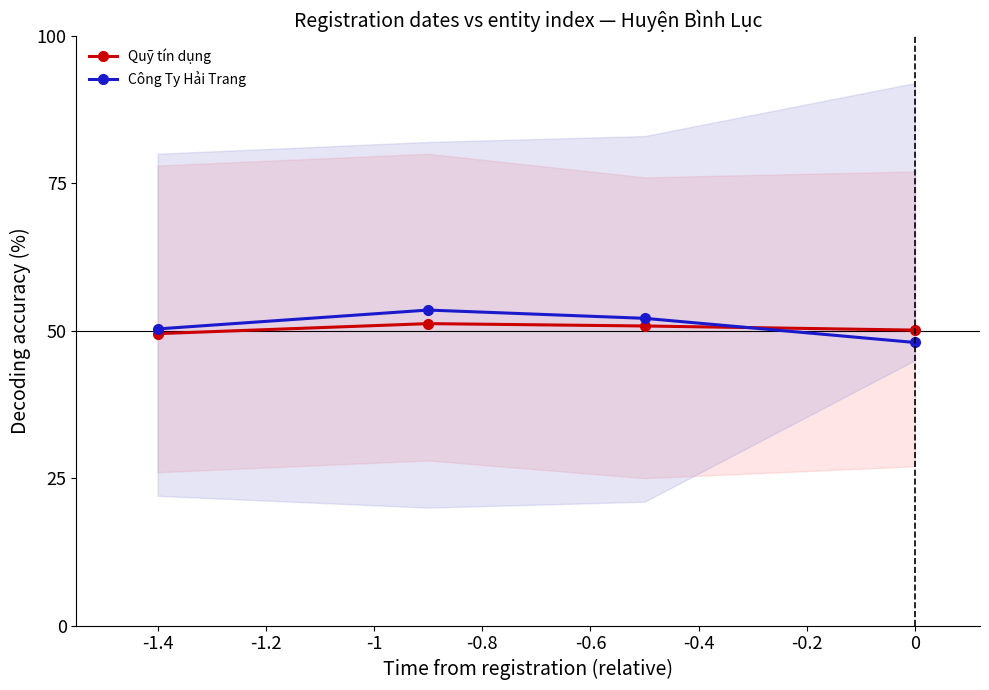

The value of Công Ty Hải Trang at 0 is 16.4. True or false?

False